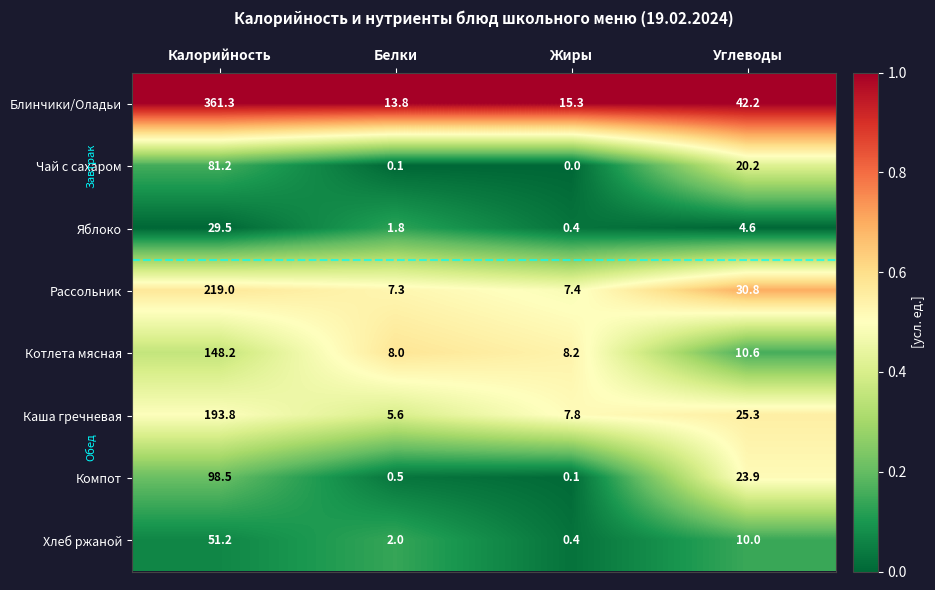

Which series changed the most between Белки and Жиры?

Каша гречневая